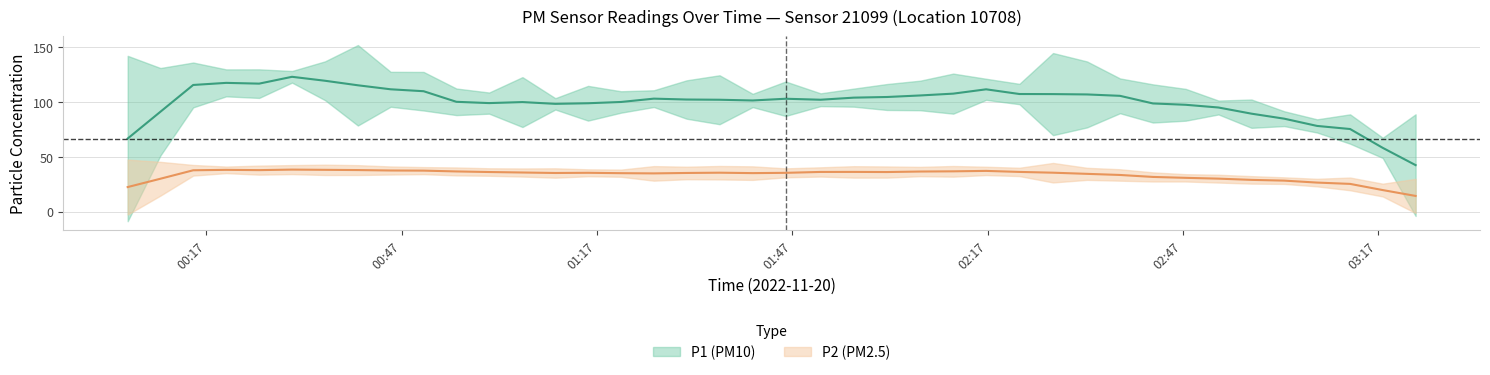

True or false: P2 and P1 cross at least once.

False